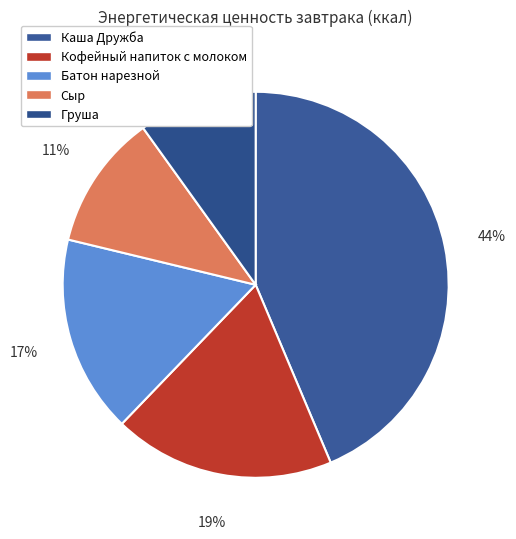

Is there any slice that represents more than half of the pie?

No